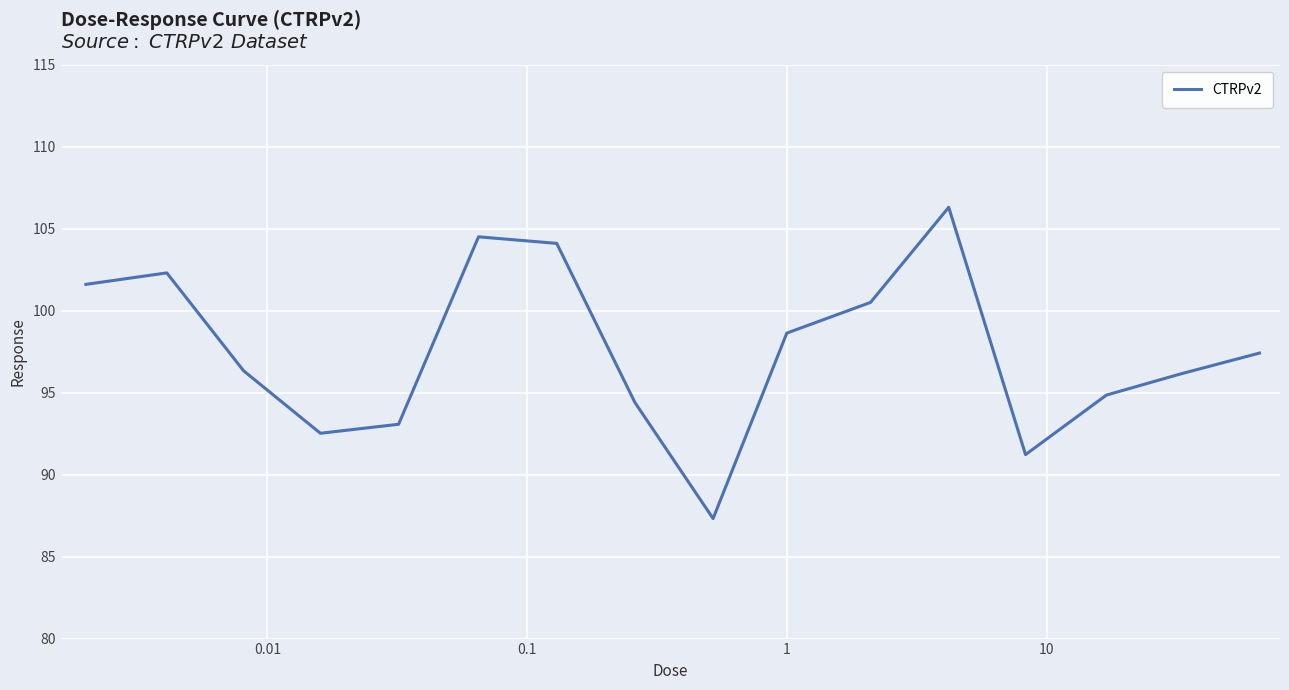

What is the maximum value shown in the chart?

106.3